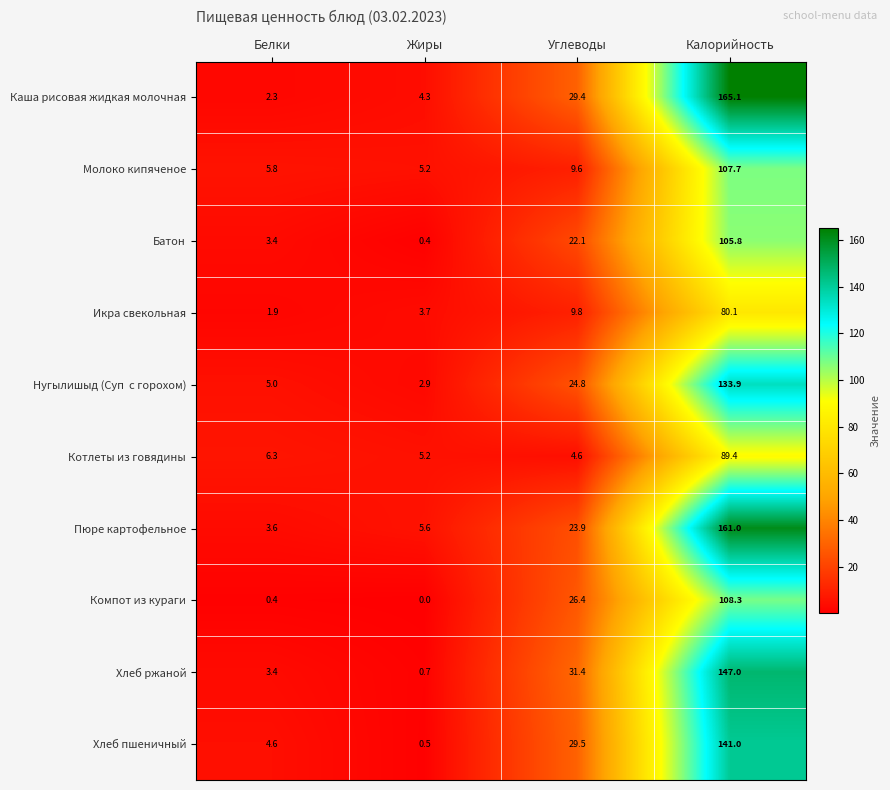

How many series are shown in this chart?

10